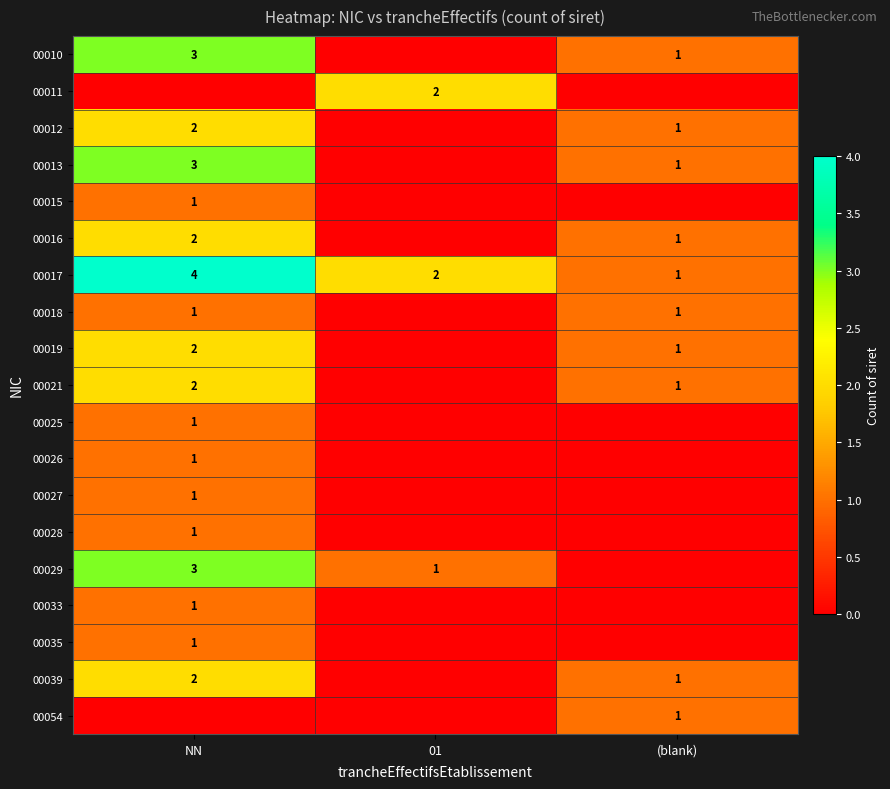

Rank the series by their maximum value, from lowest to highest.

00015, 00018, 00025, 00026, 00027, 00028, 00033, 00035, 00054, 00011, 00012, 00016, 00019, 00021, 00039, 00010, 00013, 00029, 00017